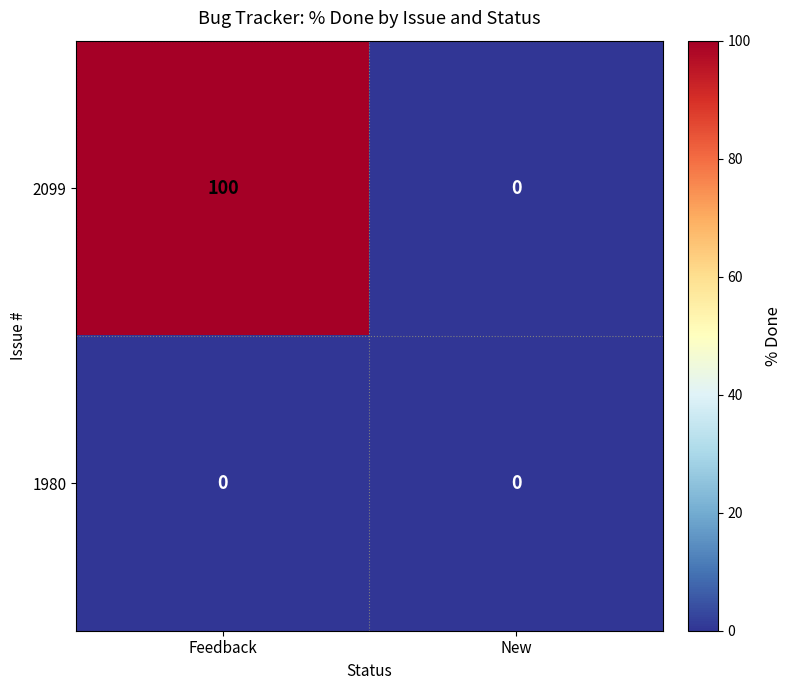

Reading right to left, list all the values displayed in this chart.

2099: 0	100
1980: 0	0